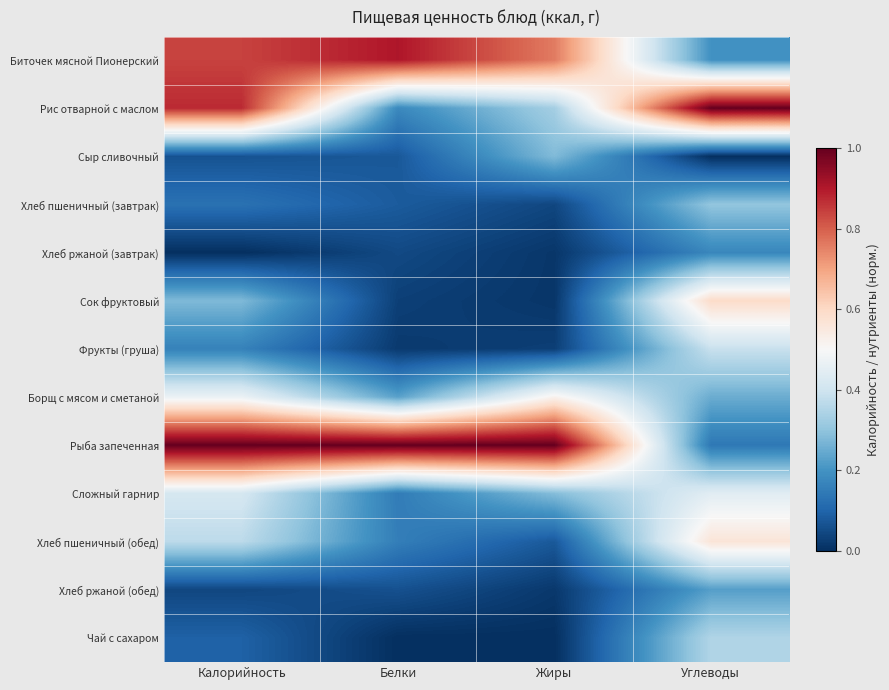

Reading left to right, transcribe all the data shown in this chart.

Биточек мясной Пионерский: Калорийность=0.8	Белки=0.9	Жиры=0.8	Углеводы=0.2
Рис отварной с маслом: Калорийность=0.9	Белки=0.2	Жиры=0.3	Углеводы=1.0
Сыр сливочный: Калорийность=0.1	Белки=0.1	Жиры=0.3	Углеводы=0.0
Хлеб пшеничный (завтрак): Калорийность=0.1	Белки=0.1	Жиры=0.0	Углеводы=0.3
Хлеб ржаной (завтрак): Калорийность=0.0	Белки=0.0	Жиры=0.0	Углеводы=0.2
Сок фруктовый: Калорийность=0.3	Белки=0.0	Жиры=0.0	Углеводы=0.6
Фрукты (груша): Калорийность=0.2	Белки=0.0	Жиры=0.0	Углеводы=0.4
Борщ с мясом и сметаной: Калорийность=0.5	Белки=0.2	Жиры=0.5	Углеводы=0.3
Рыба запеченная: Калорийность=1.0	Белки=1.0	Жиры=1.0	Углеводы=0.1
Сложный гарнир: Калорийность=0.4	Белки=0.2	Жиры=0.3	Углеводы=0.4
Хлеб пшеничный (обед): Калорийность=0.4	Белки=0.2	Жиры=0.1	Углеводы=0.6
Хлеб ржаной (обед): Калорийность=0.0	Белки=0.1	Жиры=0.0	Углеводы=0.2
Чай с сахаром: Калорийность=0.1	Белки=0.0	Жиры=0.0	Углеводы=0.3